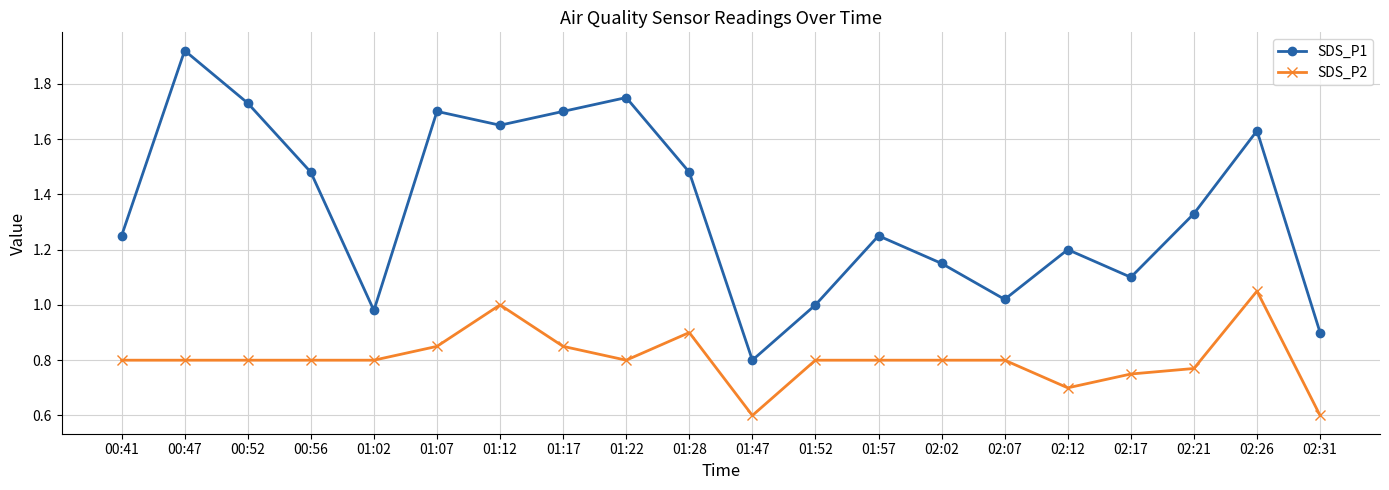

What is the difference between the highest and lowest values at 00:52?

0.9